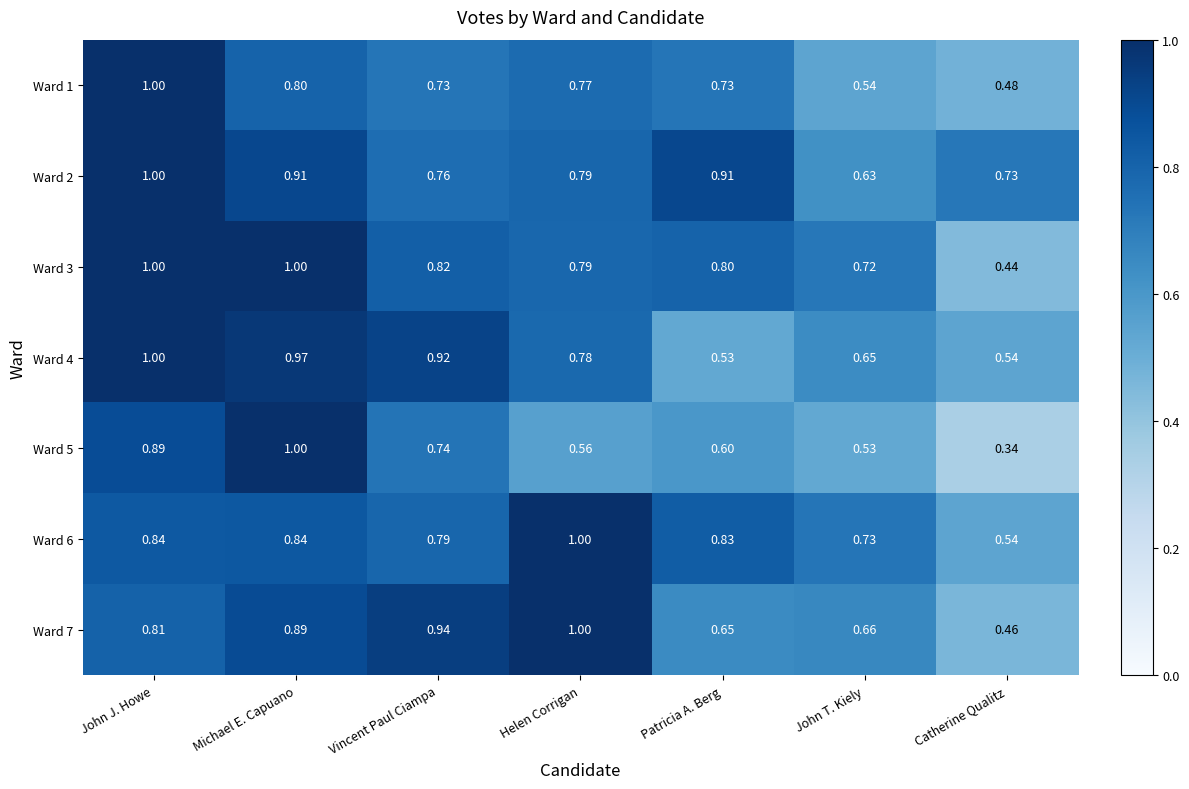

At which label is Ward 4 closest to 0?

Patricia A. Berg